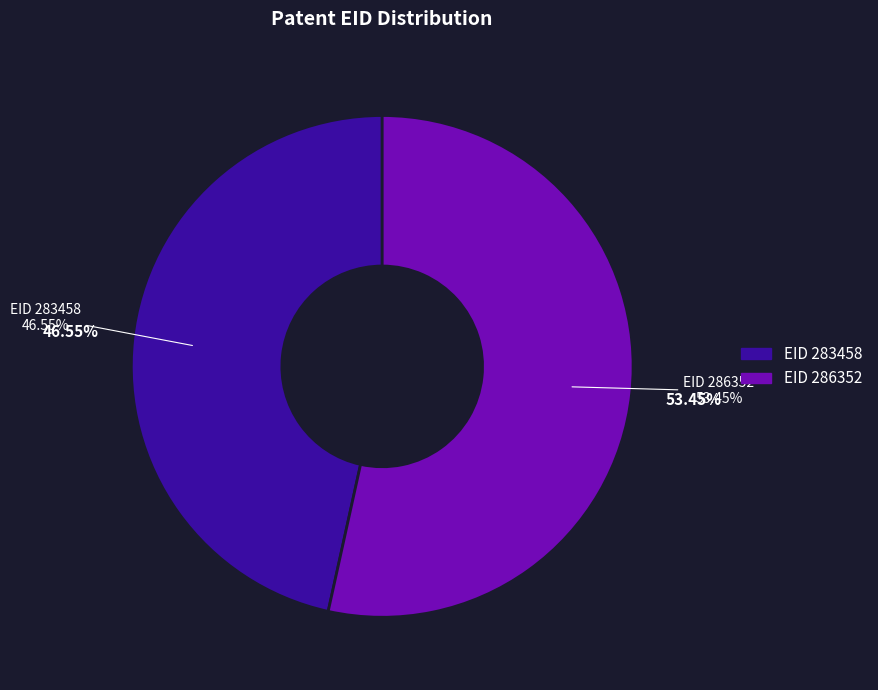

What is the ratio of the value at 286352 to the value at 283458?

1.1